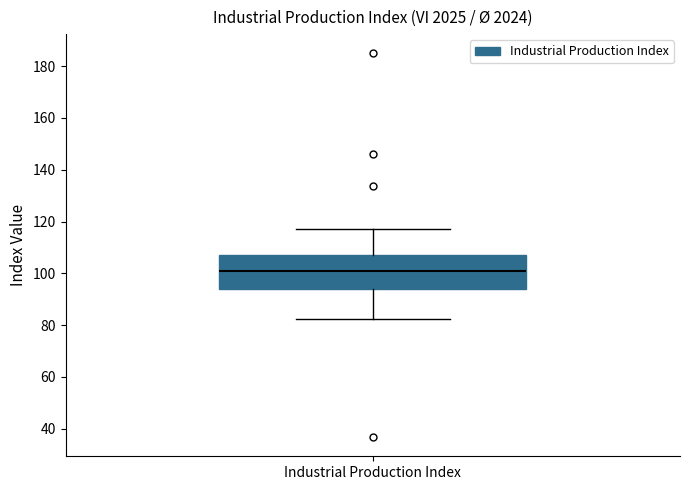

Transcribe this box plot: give where the median line is, the range the box spans, and where the two whiskers end, as read against the y-axis. The values are not printed on the chart, so give them approximately, as read against the axis.

median 102, box 94 to 106, whiskers 82 to 118